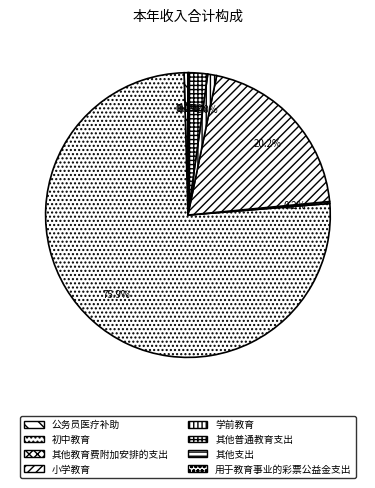

Which slice is the smallest?

用于教育事业的彩票公益金支出